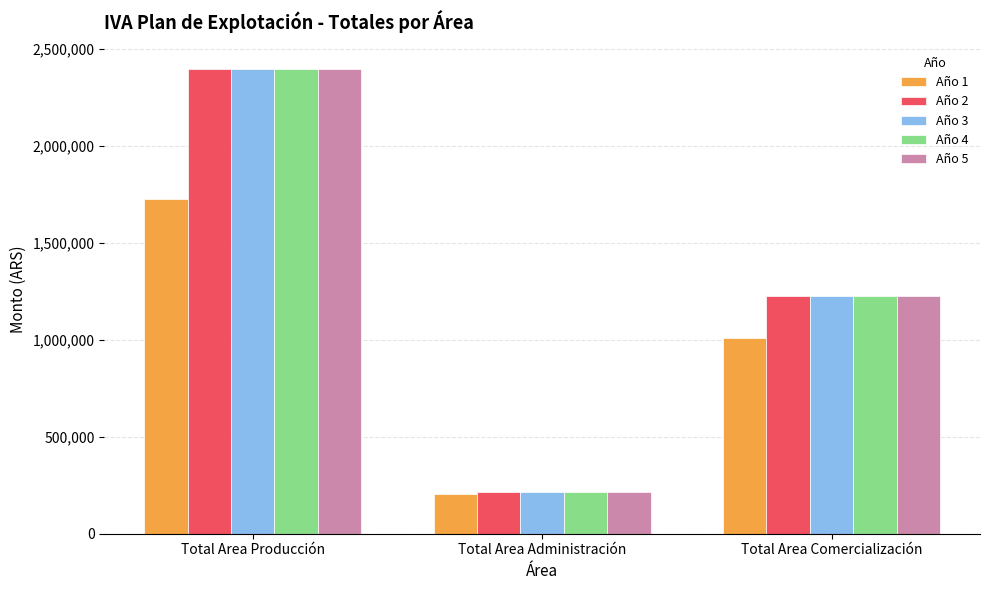

What is the difference between the maximum and minimum values in the Año 1 series?

1521446.4